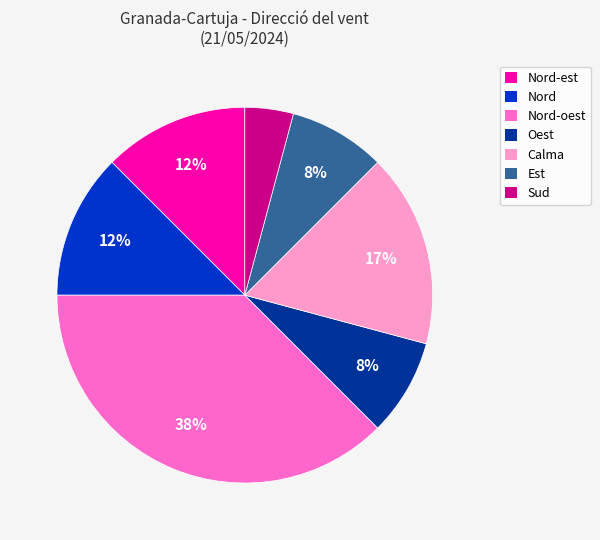

Does any single category account for the majority?

No